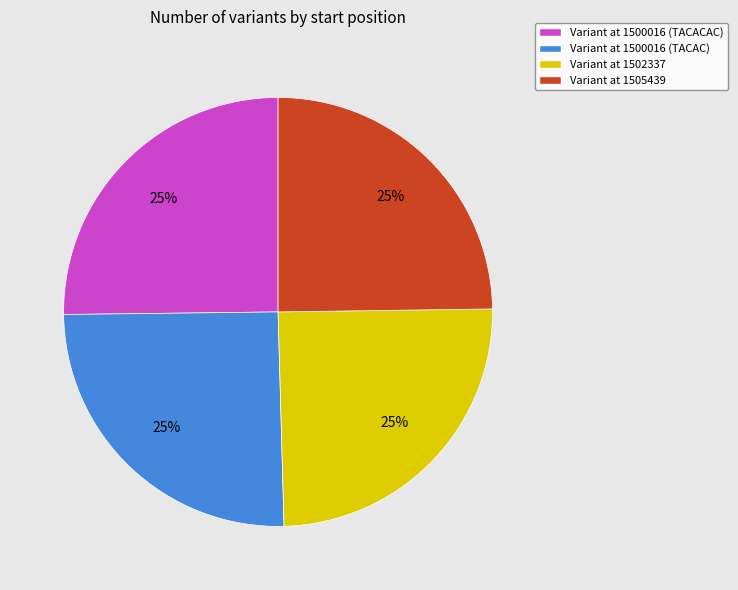

What percentage is the Variant at 1505439 slice, to the nearest percent?

25%